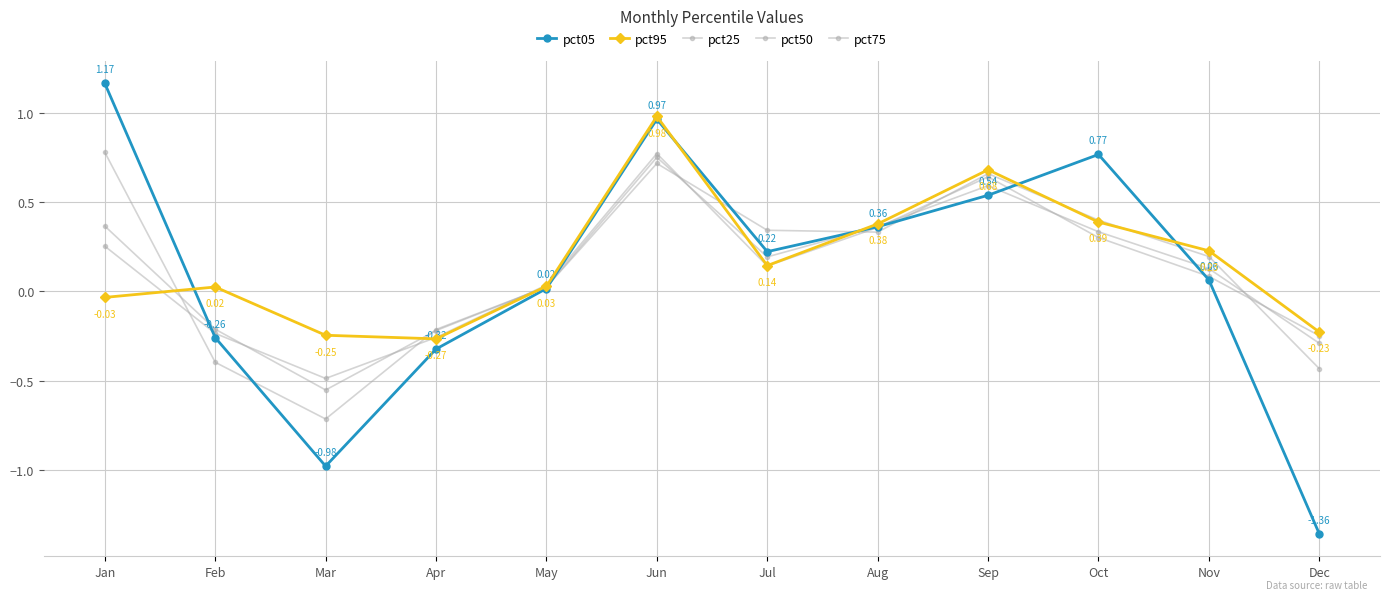

Reading right to left, what are all the values shown in this chart?

pct05: -1.4	0.1	0.8	0.5	0.4	0.2	1.0	0.0	-0.3	-1.0	-0.3	1.2
pct95: -0.2	0.2	0.4	0.7	0.4	0.1	1.0	0.0	-0.3	-0.2	0.0	-0.0
pct25: -0.4	0.2	0.4	0.7	0.3	0.3	0.7	0.0	-0.2	-0.7	-0.4	0.8
pct50: -0.3	0.1	0.3	0.6	0.4	0.2	0.8	0.0	-0.2	-0.6	-0.2	0.4
pct75: -0.2	0.1	0.3	0.6	0.4	0.1	0.8	0.0	-0.3	-0.5	-0.2	0.3